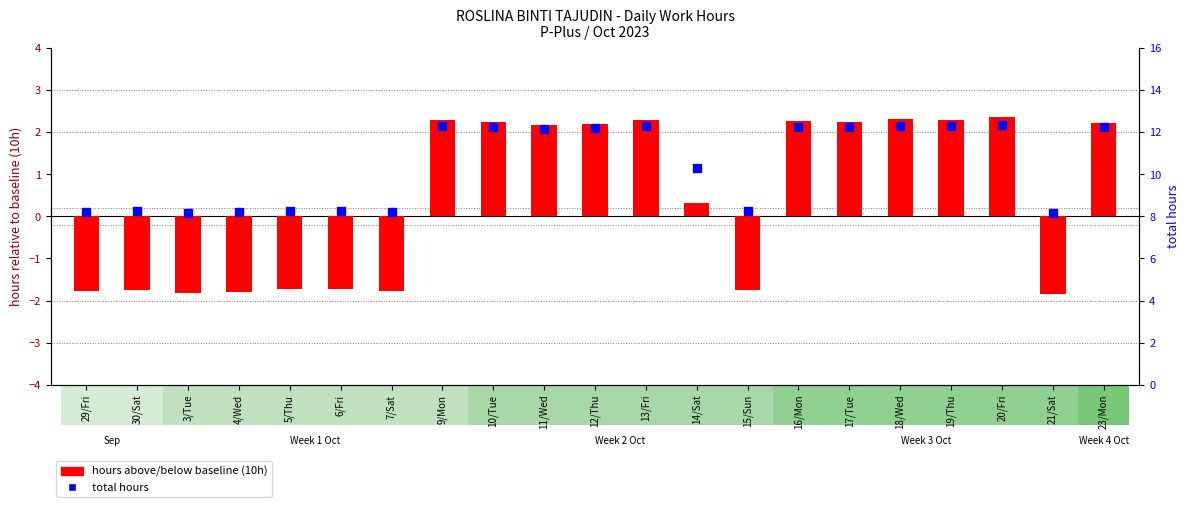

At which category is the sum across all series the highest?

20/Fri